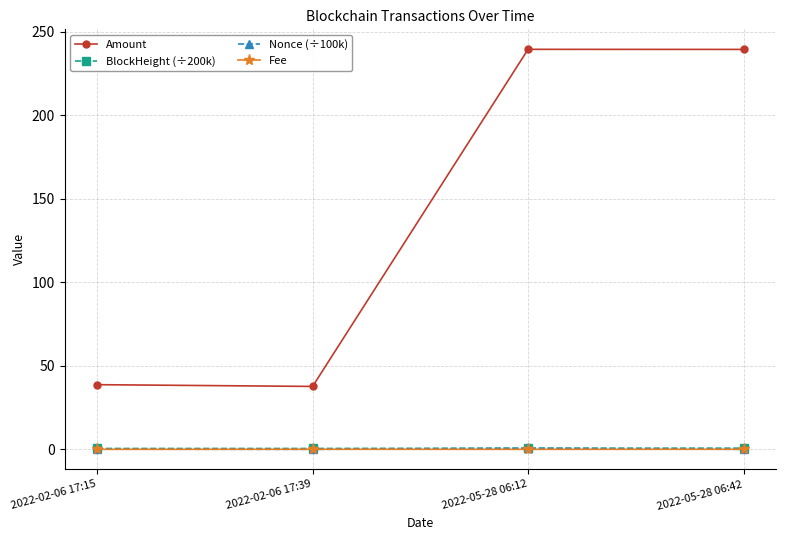

At which category does Amount reach its first local valley?

2022-02-06 17:39